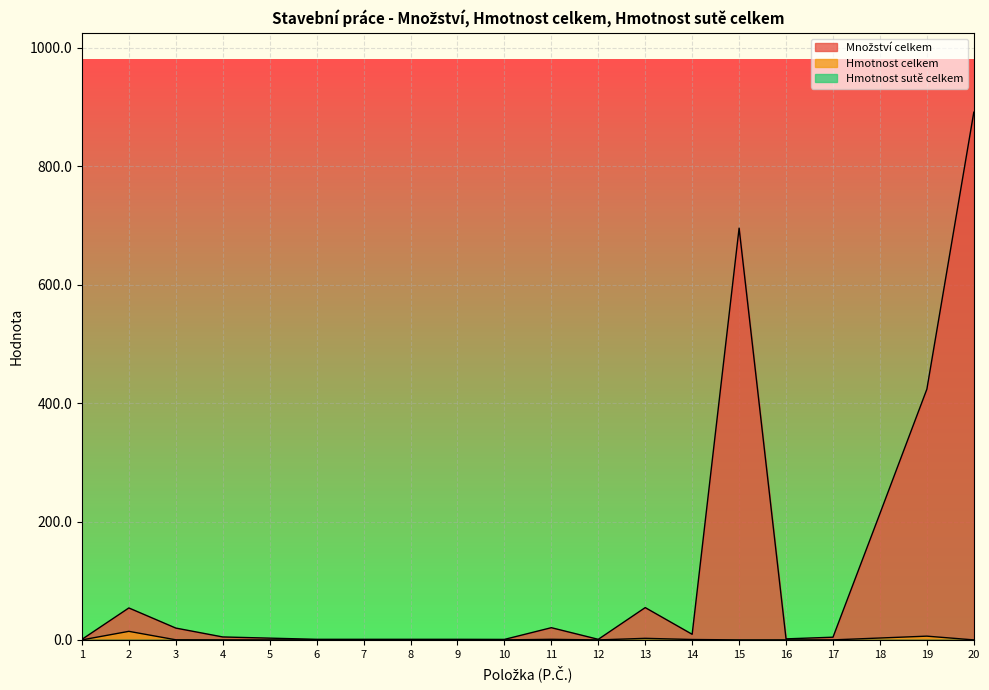

Between 18 and 19, which is larger?

19